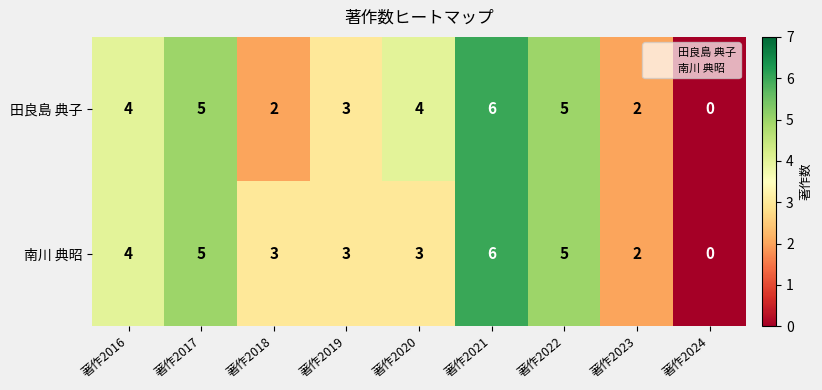

What is the difference between the maximum and minimum values in the 田良島 典子 series?

6